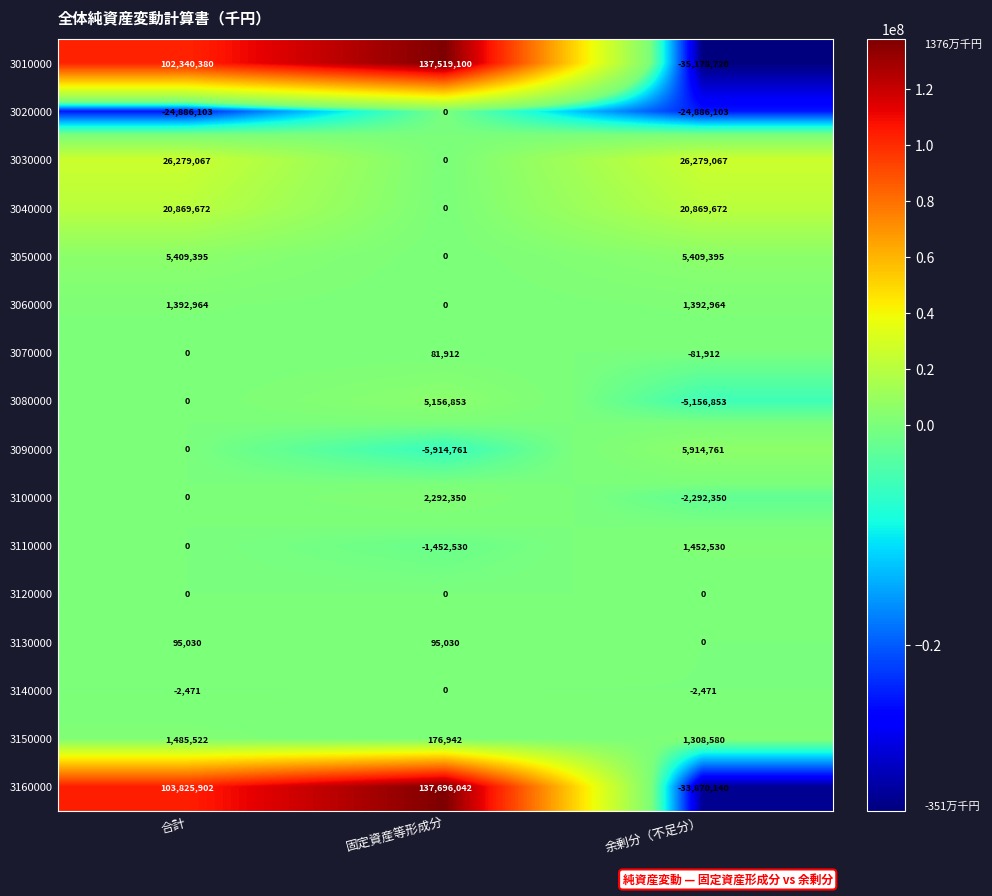

What is the greatest value displayed?

137696042